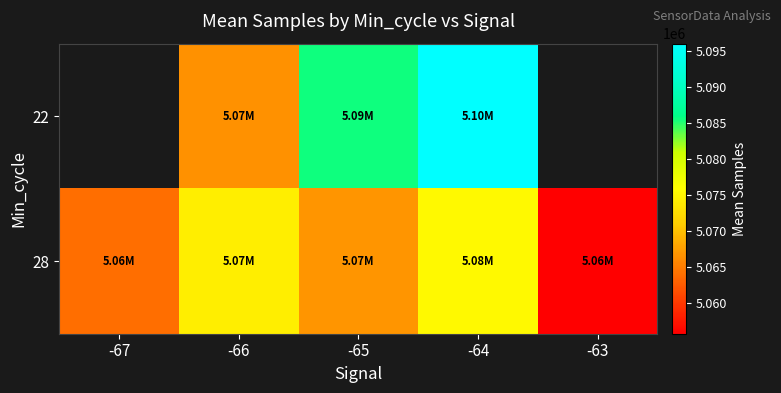

Count the number of categories in the chart.

5